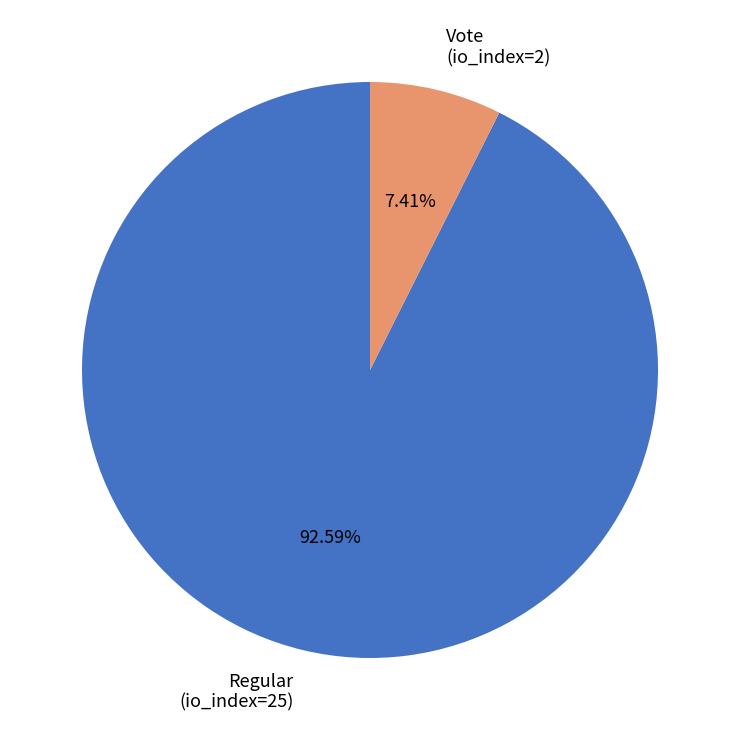

Is there any slice that represents more than half of the pie?

Yes